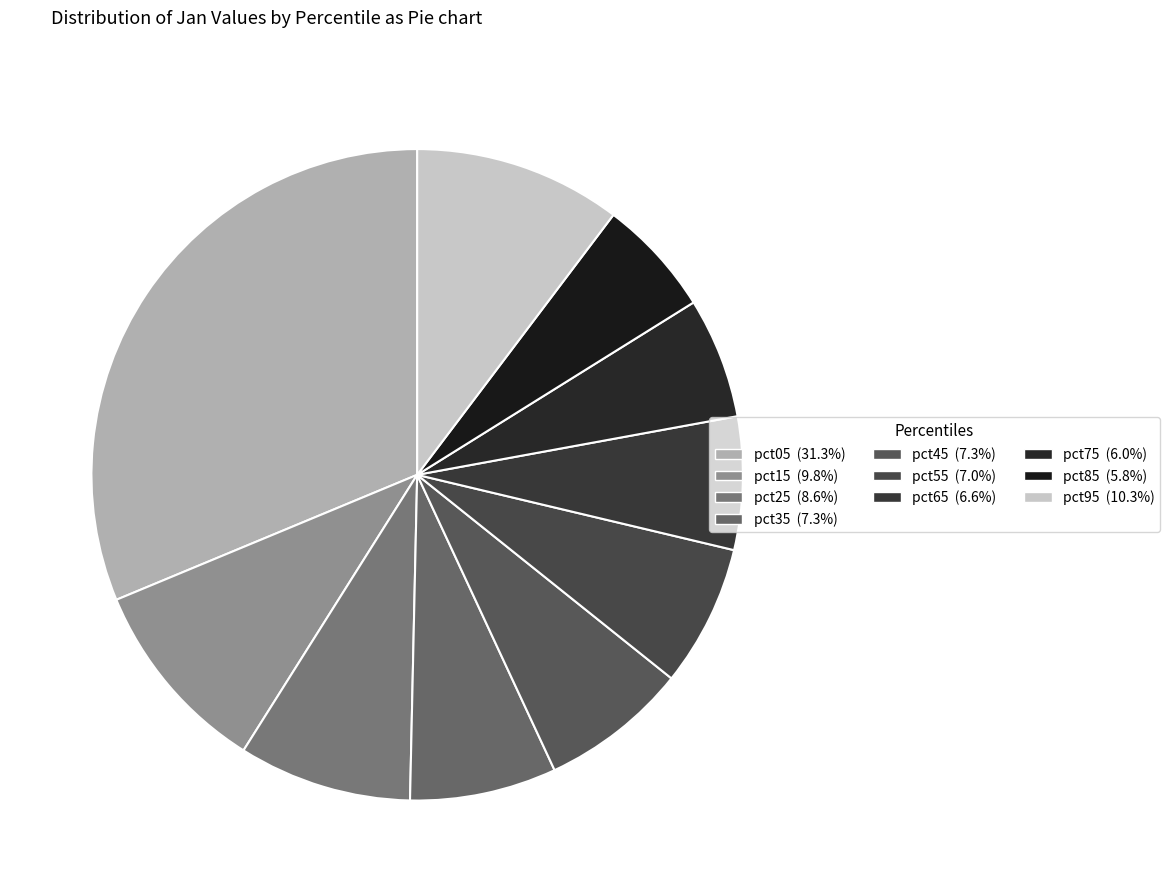

Does pct55 account for over 50% of the chart?

No